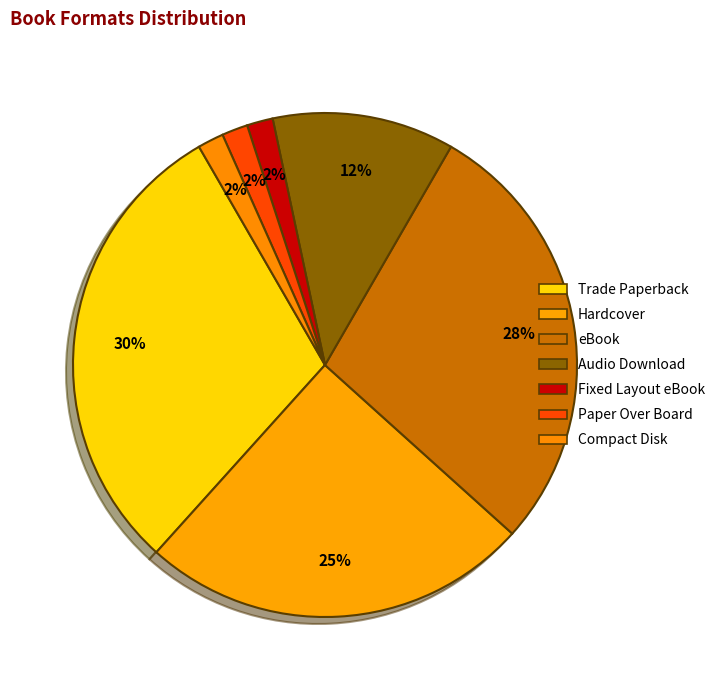

Which slice is the smallest?

Fixed Layout eBook